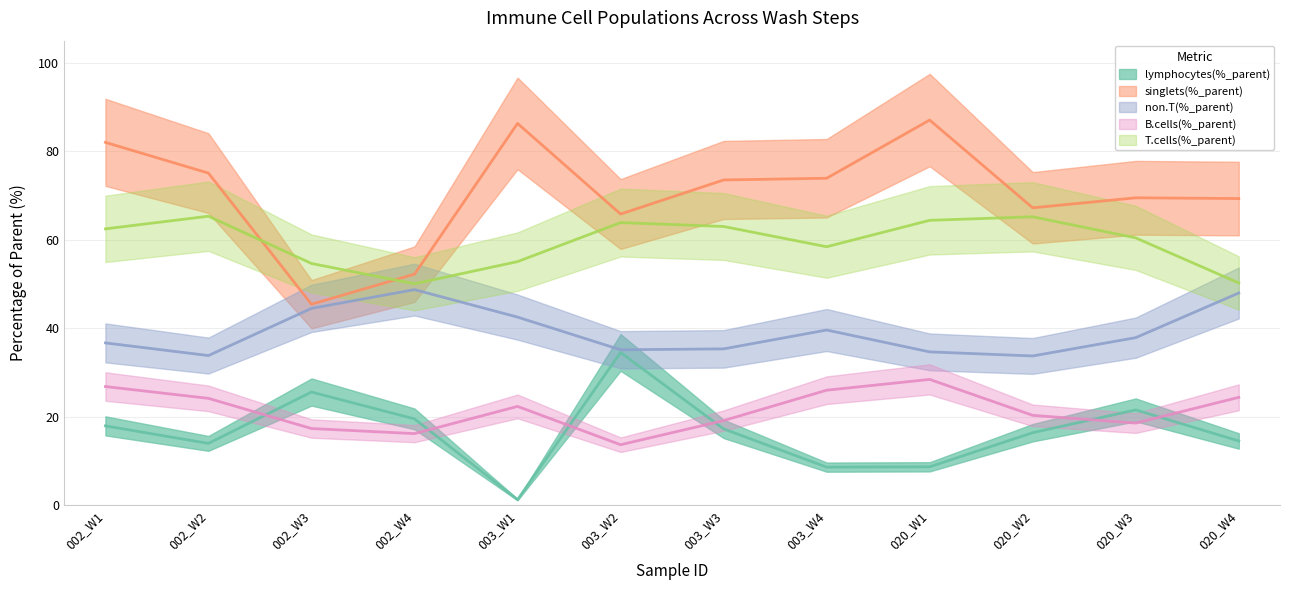

How many interior local valleys does the non.T(%_parent) series have?

3